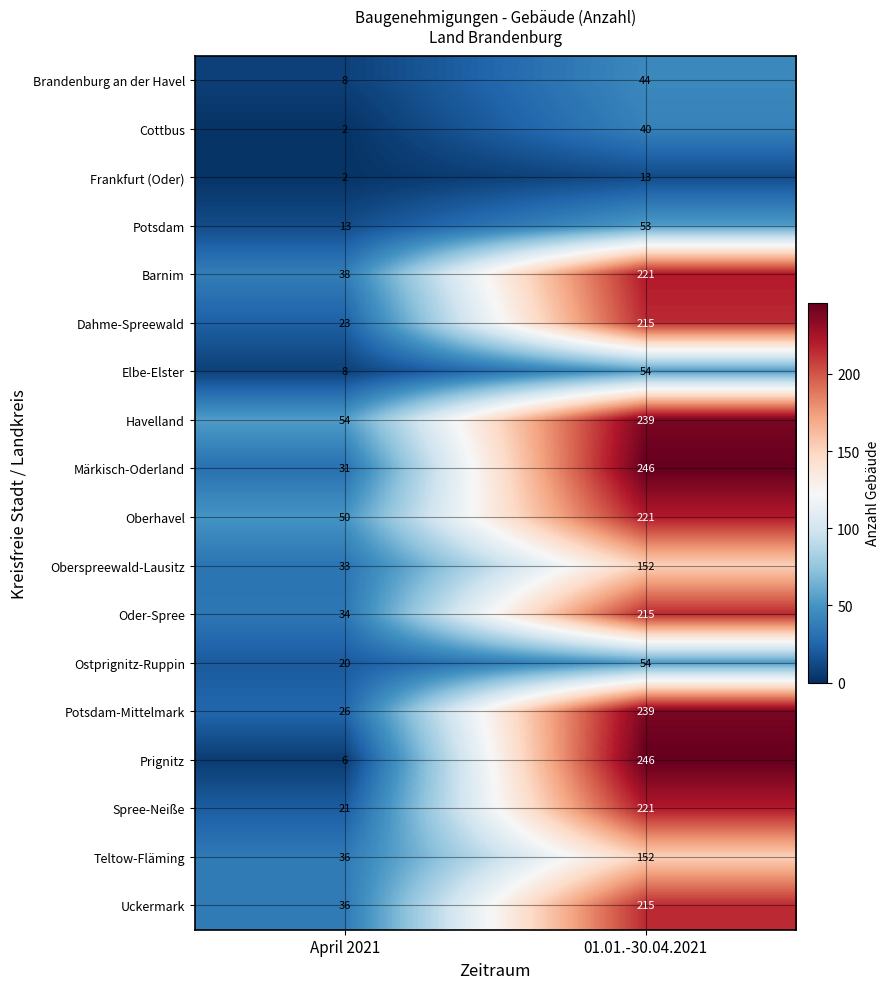

What is the total value across all series at April 2021?

441